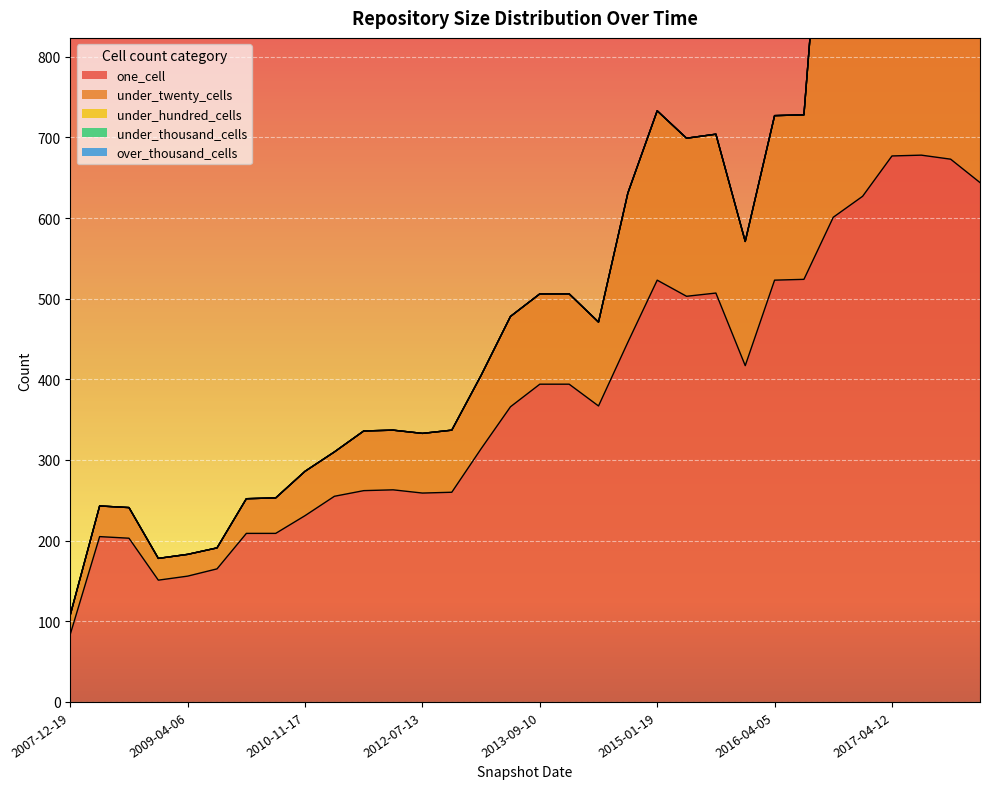

Reading left to right, list all the values displayed in this chart.

one_cell: 84	205	203	151	156	165	209	209	231	255	262	263	259	260	314	366	394	394	367	446	523	503	507	417	523	524	601	627	677	678	673	644
under_twenty_cells: 24	38	38	27	27	26	43	44	55	55	74	74	74	77	91	112	112	112	104	185	210	196	197	154	204	204	590	654	715	716	714	697
under_hundred_cells: 0	0	0	0	0	0	0	0	0	0	0	0	0	0	0	0	0	0	0	0	0	0	0	0	0	0	0	0	0	0	0	0
under_thousand_cells: 0	0	0	0	0	0	0	0	0	0	0	0	0	0	0	0	0	0	0	0	0	0	0	0	0	0	0	0	0	0	0	0
over_thousand_cells: 0	0	0	0	0	0	0	0	0	0	0	0	0	0	0	0	0	0	0	0	0	0	0	0	0	0	0	0	0	0	0	0